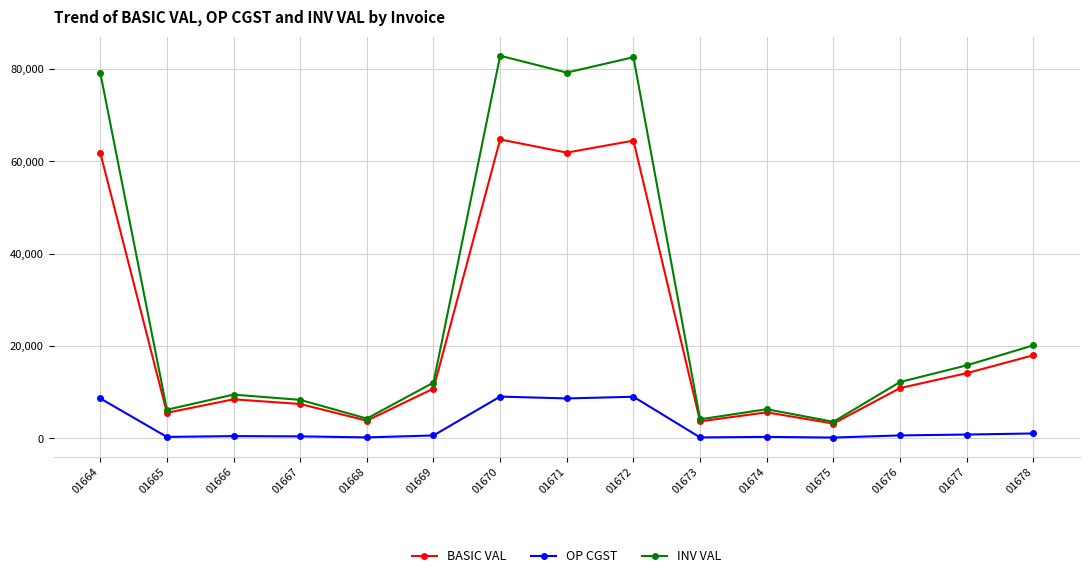

The value of INV VAL at 01670 is 115564.2. True or false?

False